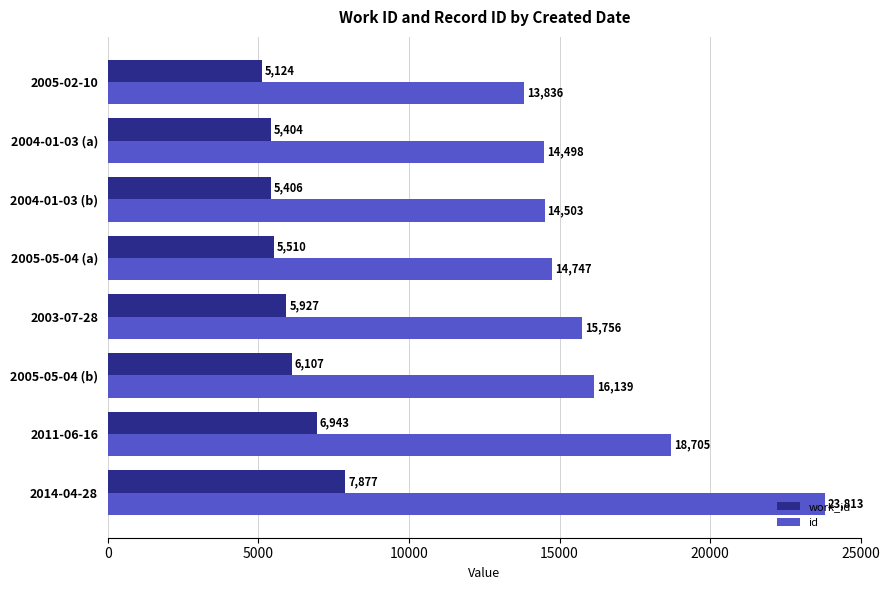

At how many categories does at least one series exceed 7804?

8